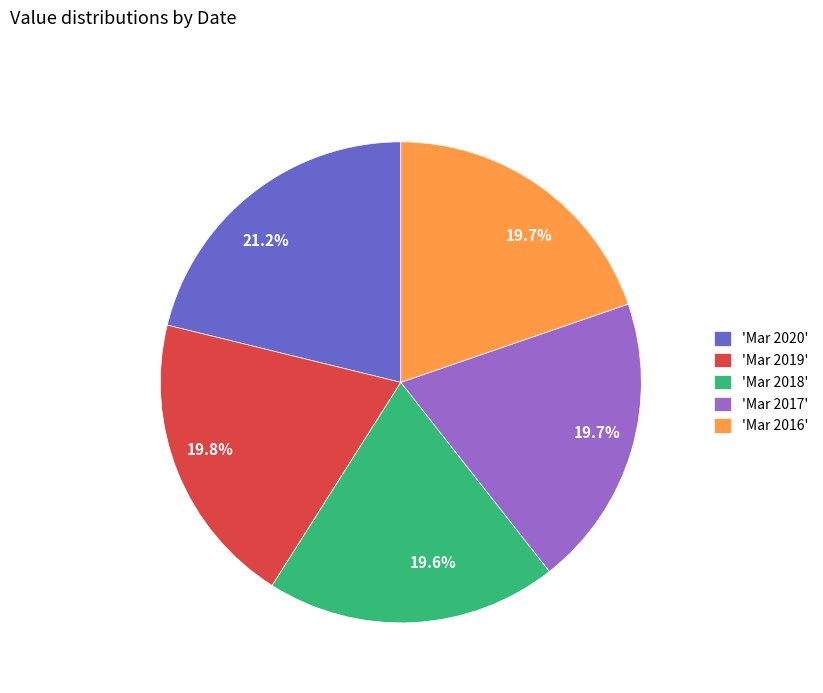

Is there a majority slice in this chart?

No